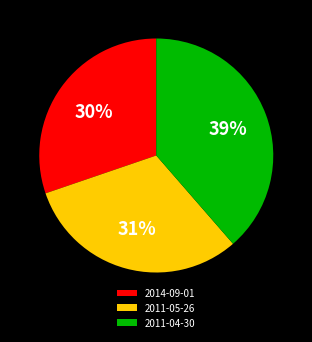

True or false: 2014-09-01 accounts for 24% of the total.

False